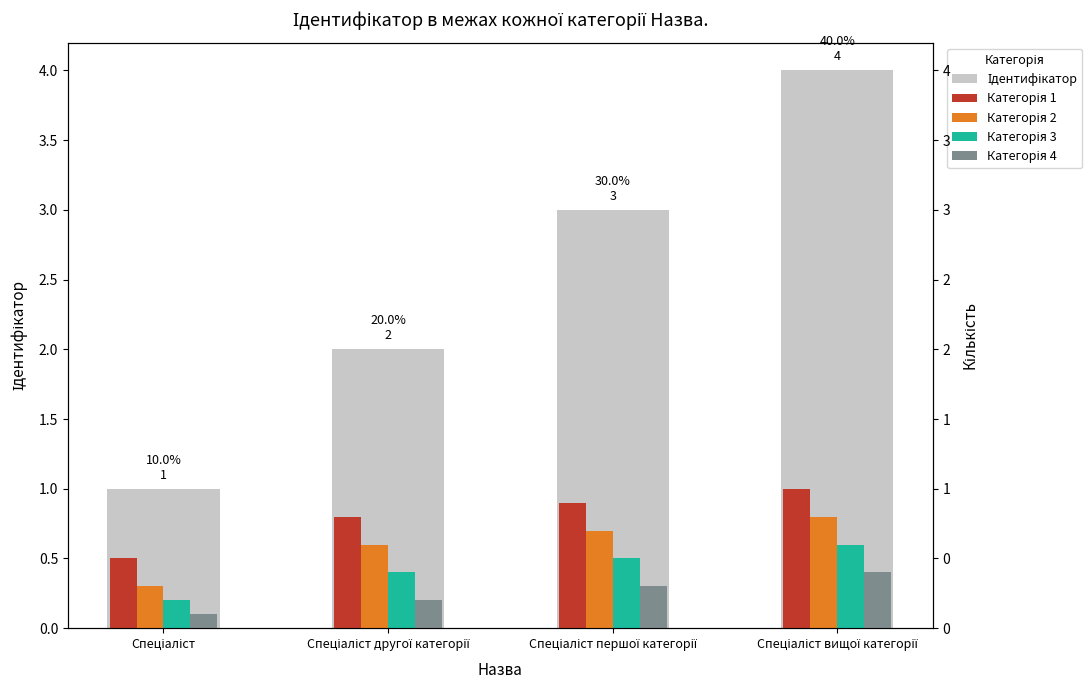

Count the number of categories in the chart.

4